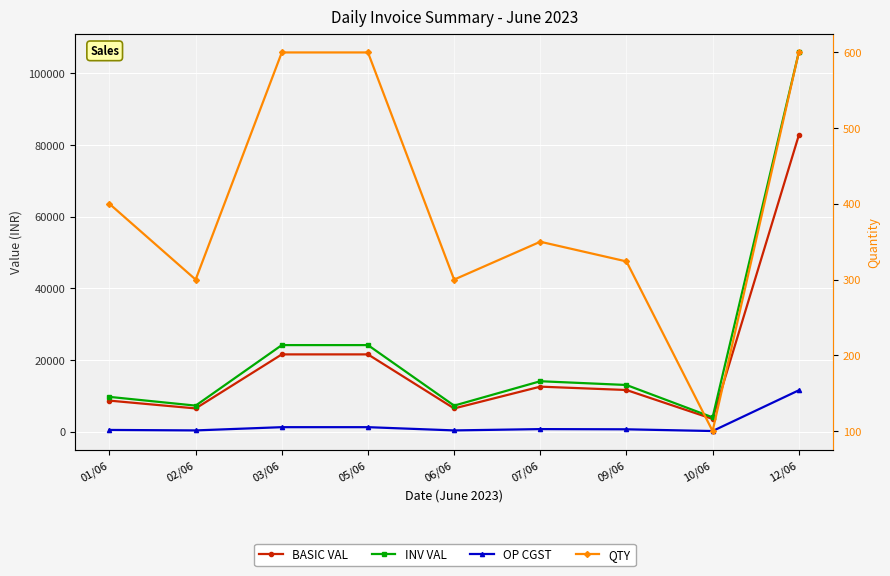

What is the minimum value for BASIC VAL?

3600.0